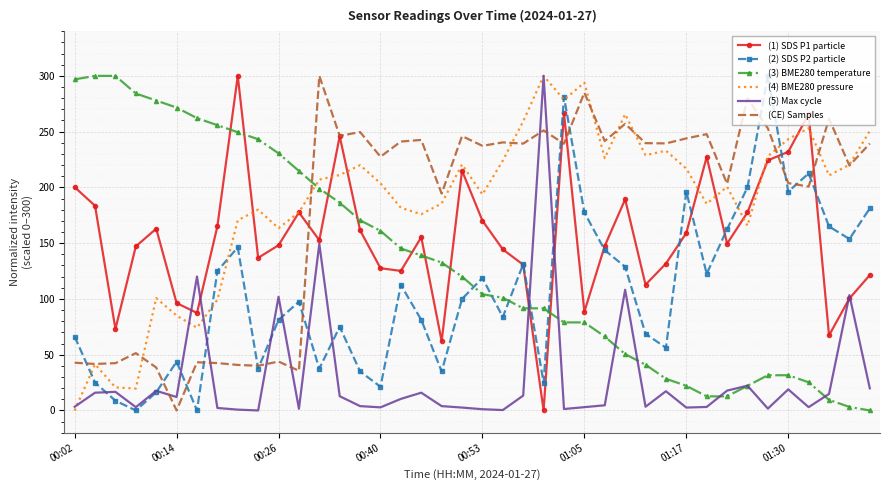

True or false: (3) BME280 temperature and (1) SDS P1 particle intersect in this chart.

True